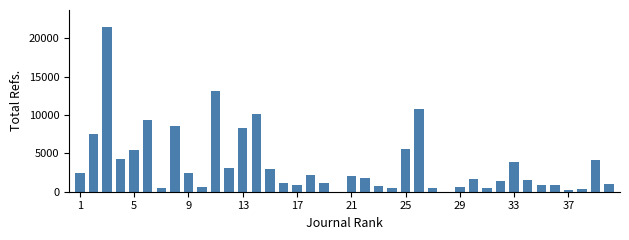

What is the maximum value shown in the chart?

21511